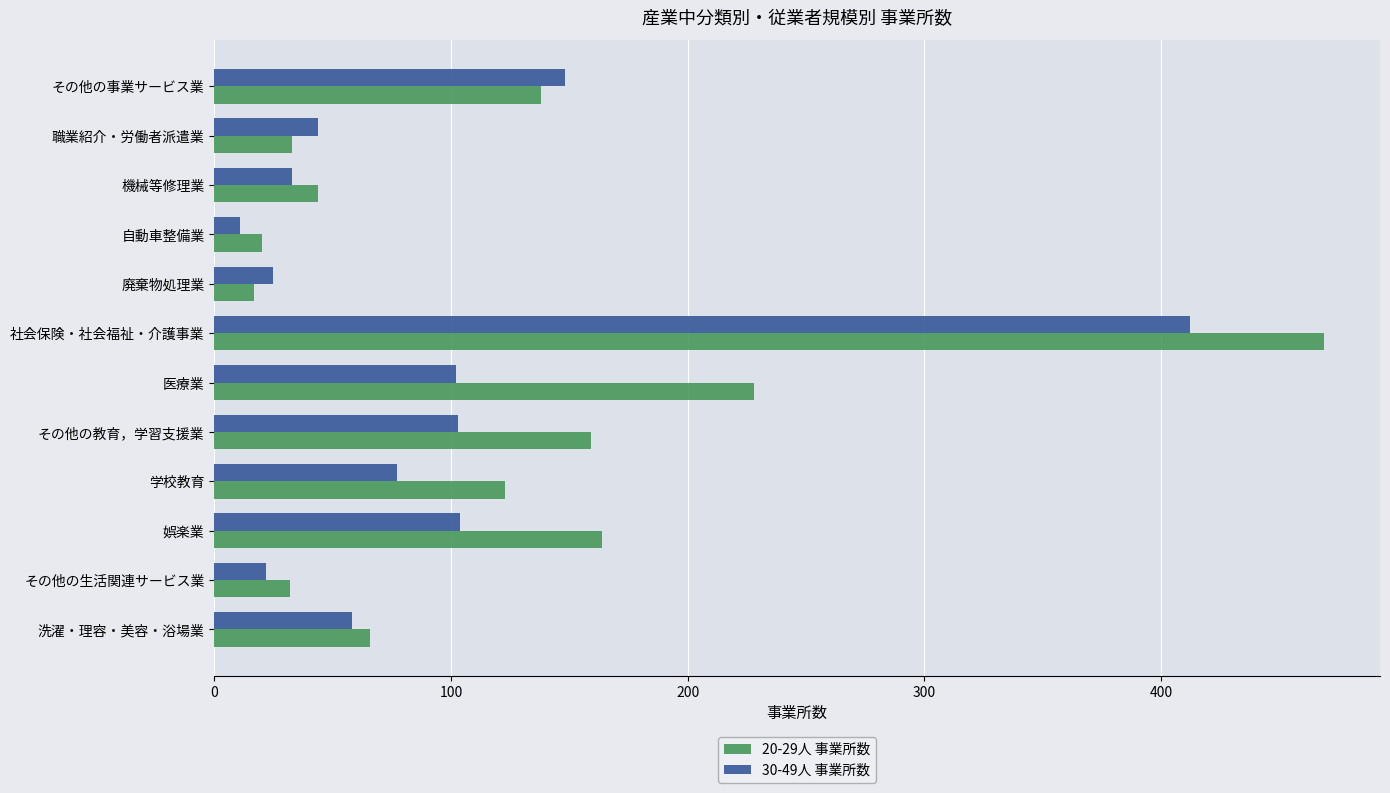

Rank the series by their average value, from lowest to highest.

30-49人 事業所数, 20-29人 事業所数